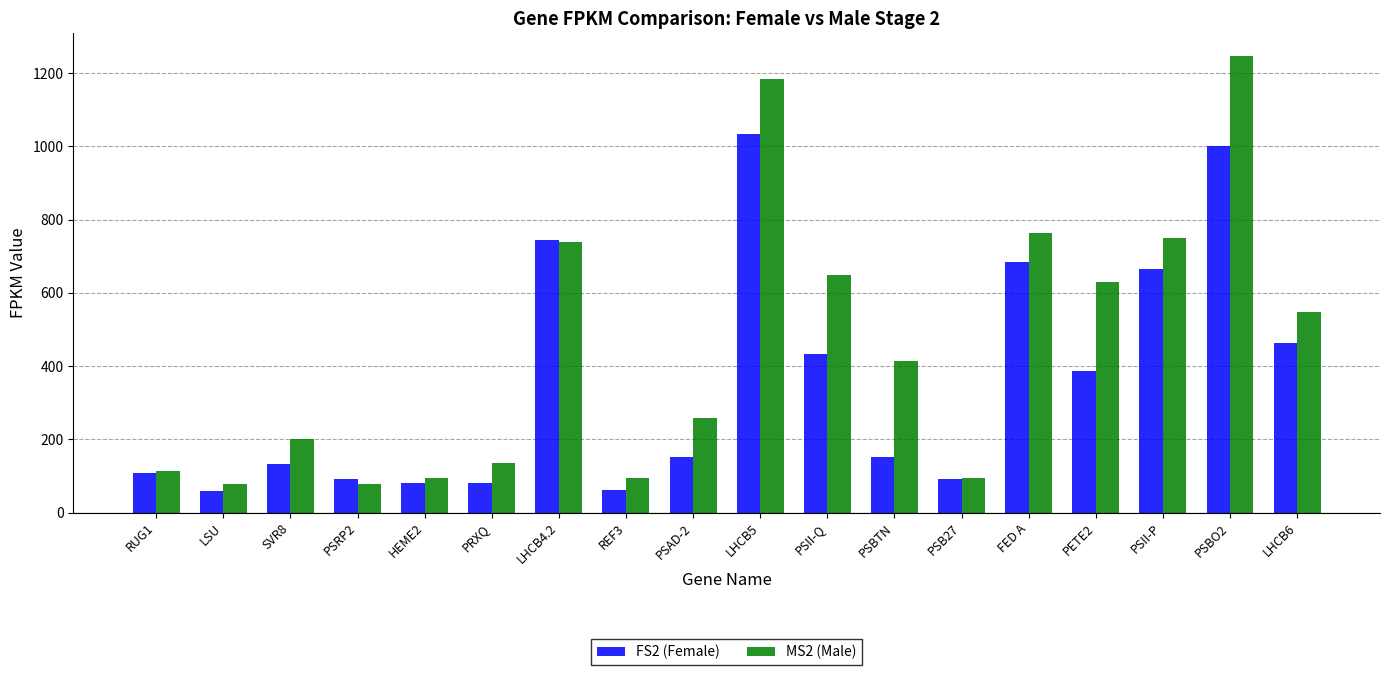

Which series has the largest range (max minus min)?

MS2 (Male)